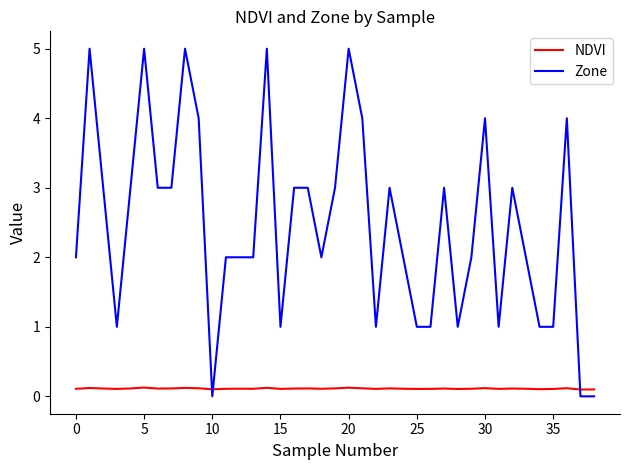

Rank the series by their average value, from lowest to highest.

NDVI, Zone